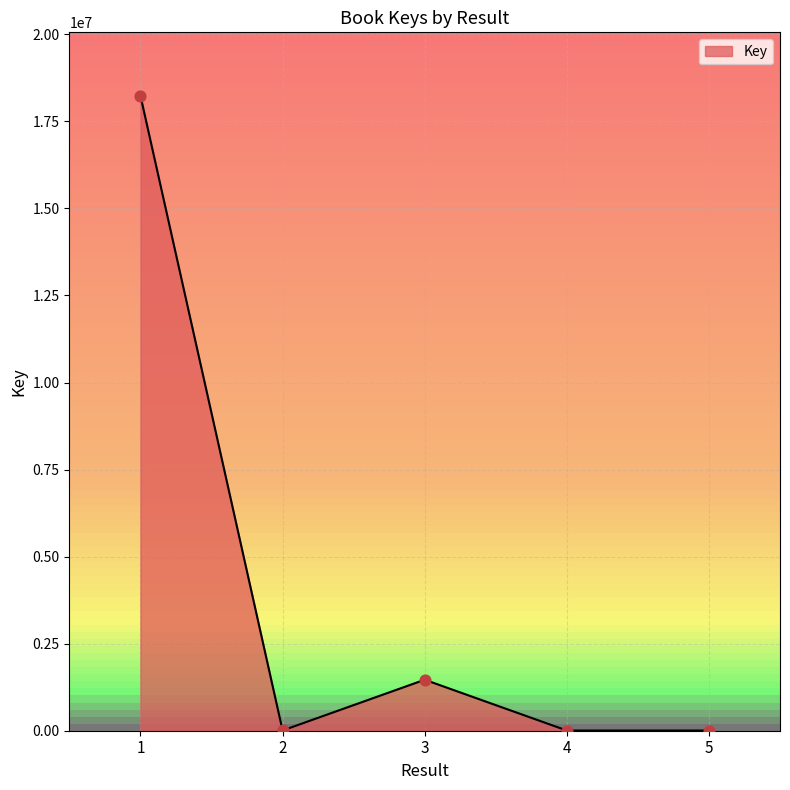

What is the change in value from 1 to 5?

-18227556